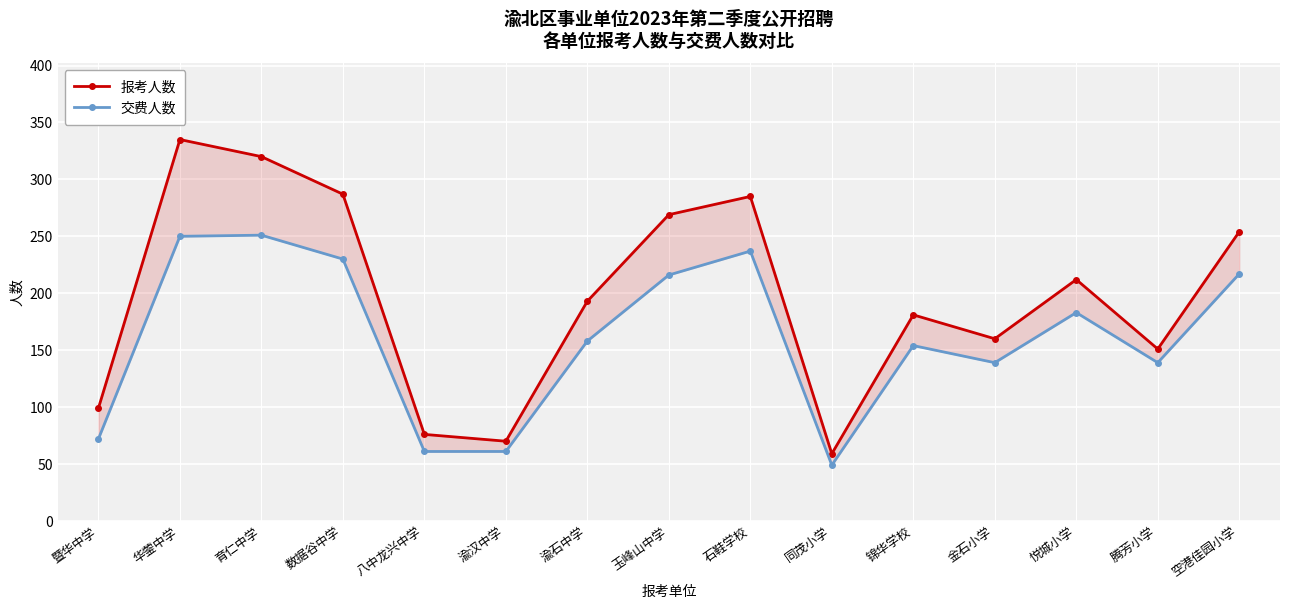

Where does the 报考人数 series first go above 193?

华蓥中学